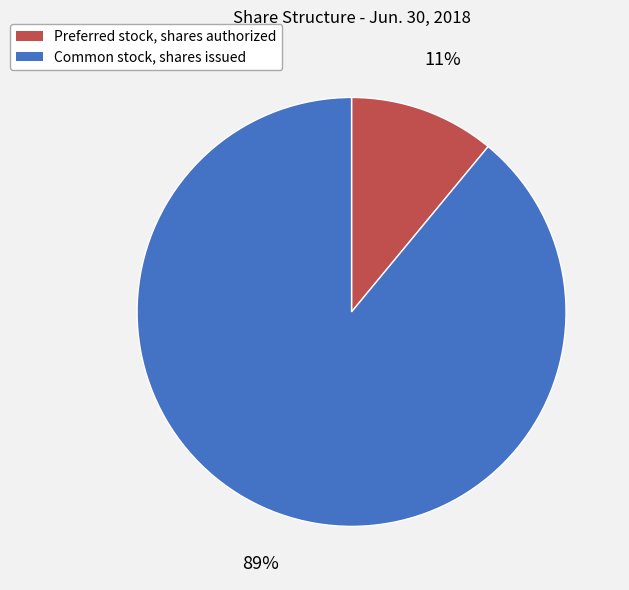

Does any single category account for the majority?

Yes